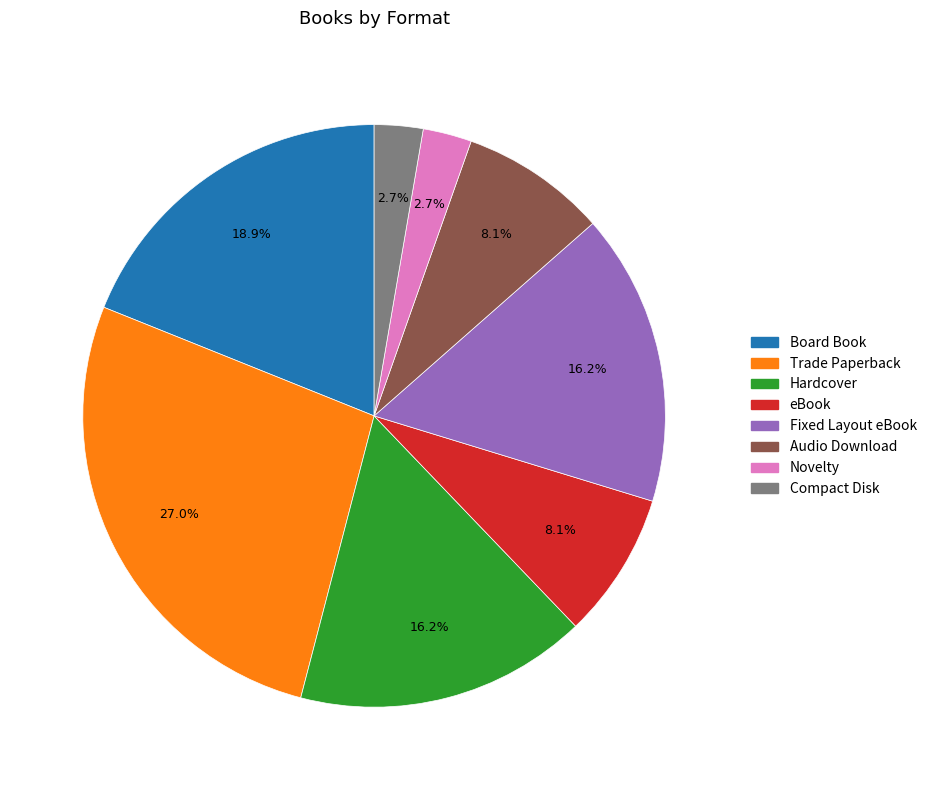

Which has a higher value, Fixed Layout eBook or Trade Paperback?

Trade Paperback